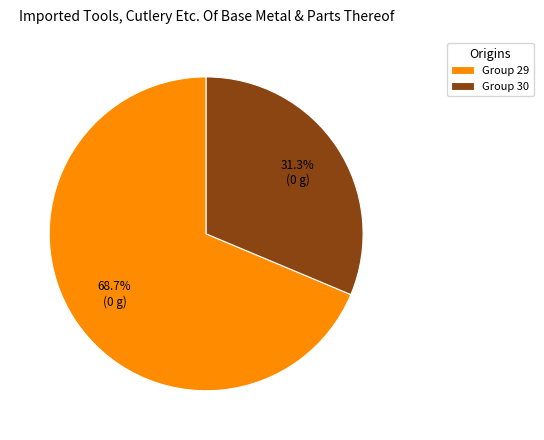

What percentage is NOT represented by Group 29?

31.3%